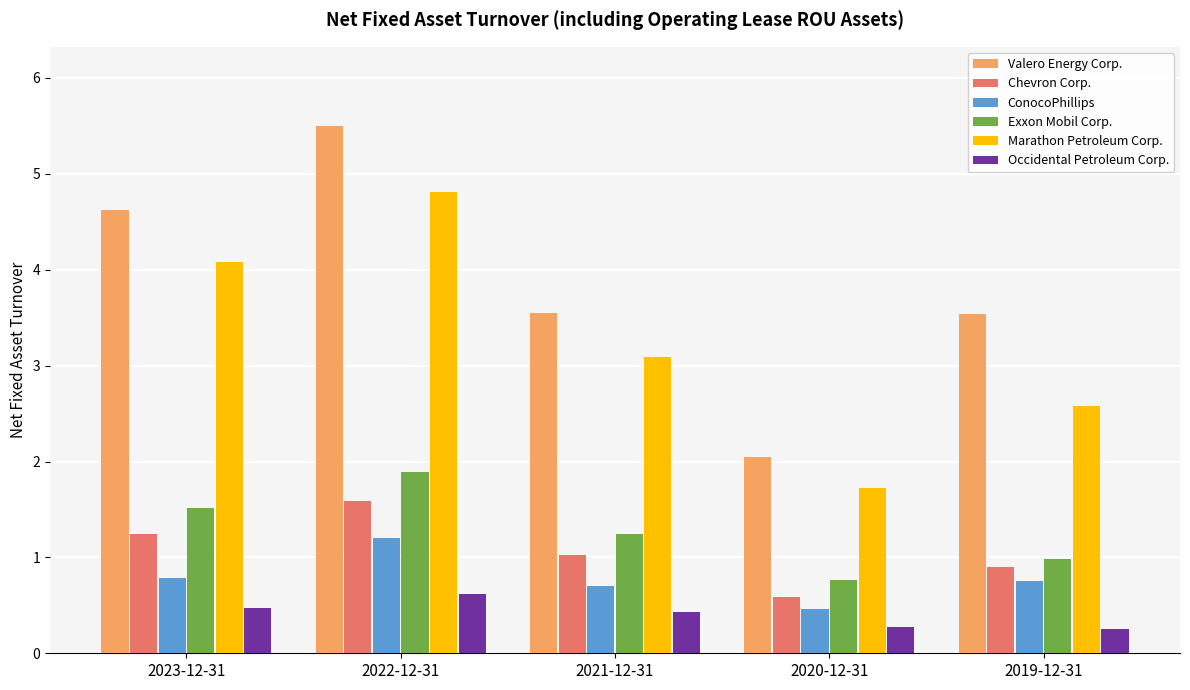

What is the label of the 4th bar from the right?

2022-12-31